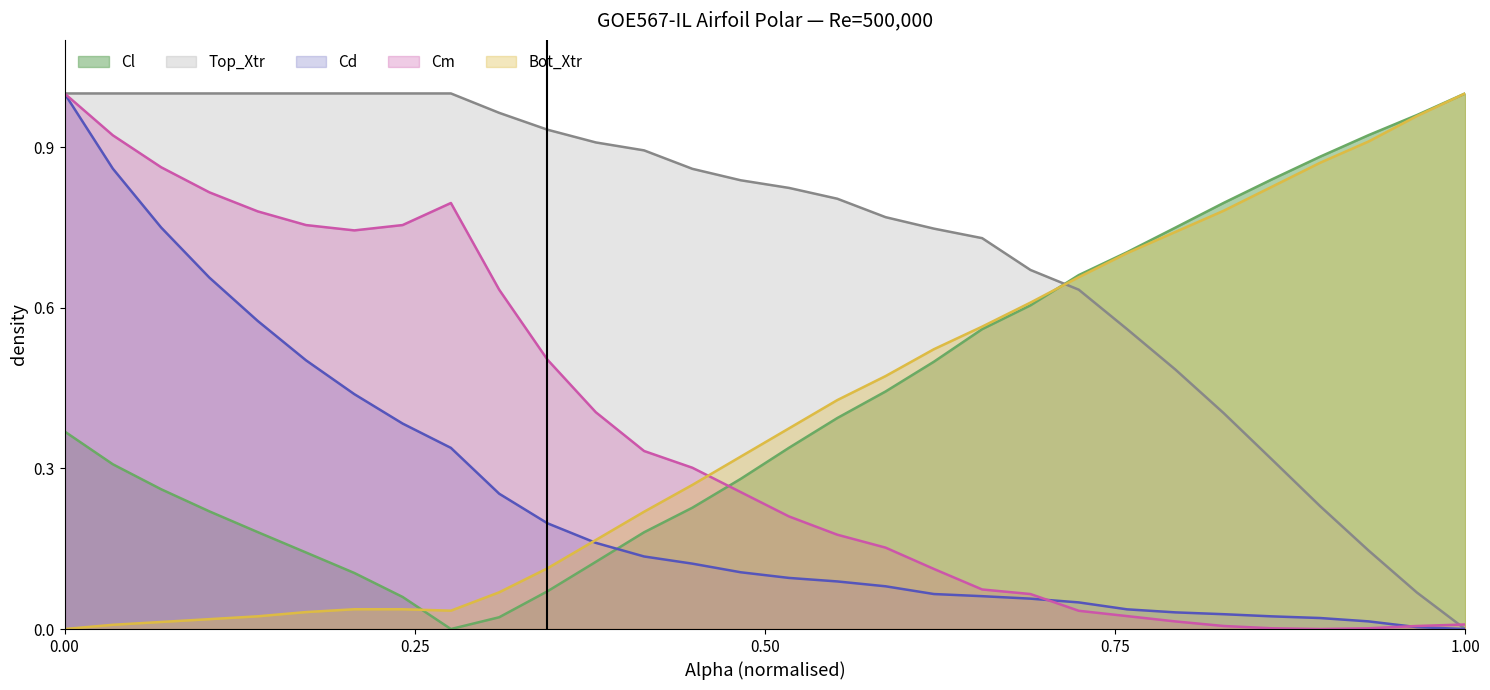

Which series ends up on top after the final intersection of Top_Xtr and Cl?

Cl